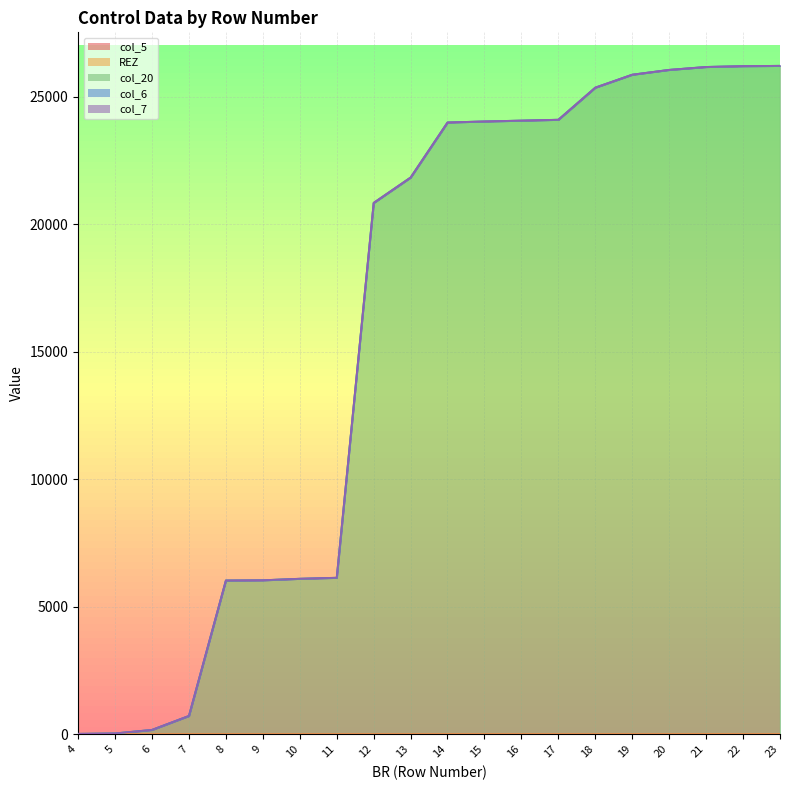

Is the value of col_20 at 9 greater than the value of col_6 at 7?

Yes